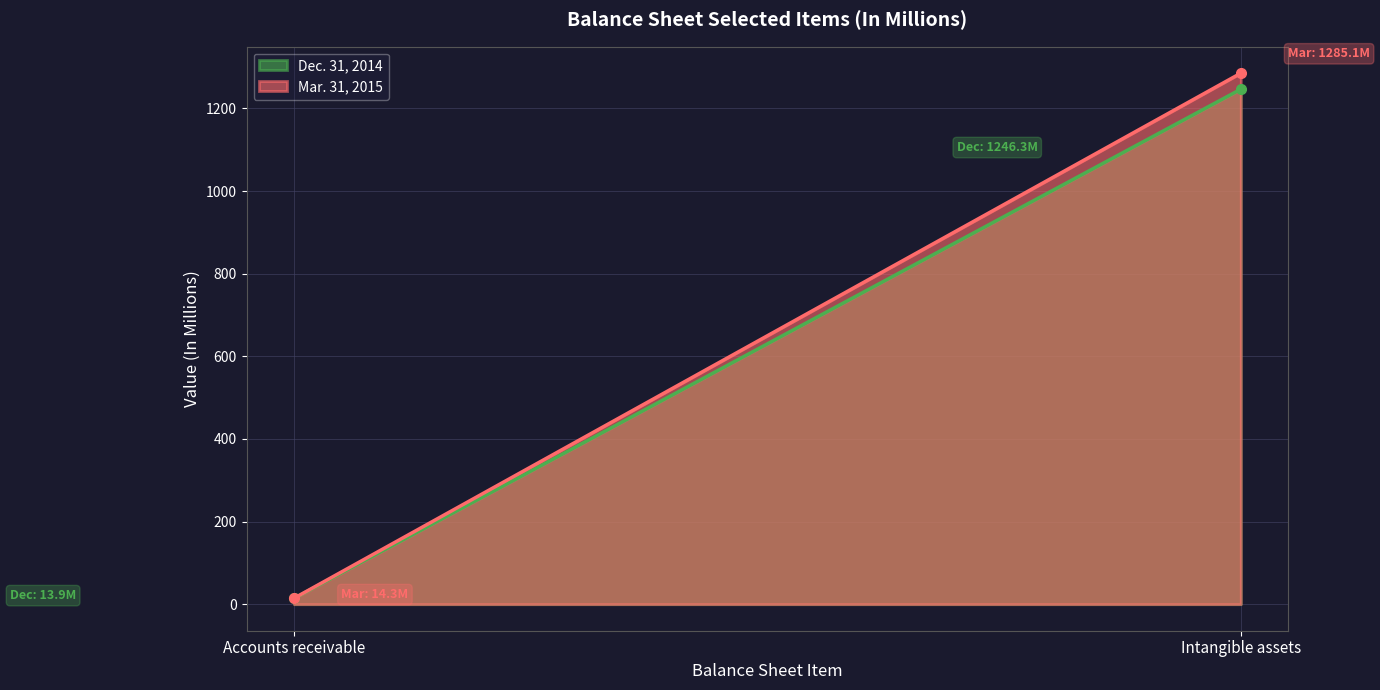

Reading left to right, extract all data points from this chart.

Mar. 31, 2015: Accounts receivable=14.3	Intangible assets=1285.1
Dec. 31, 2014: Accounts receivable=13.9	Intangible assets=1246.3